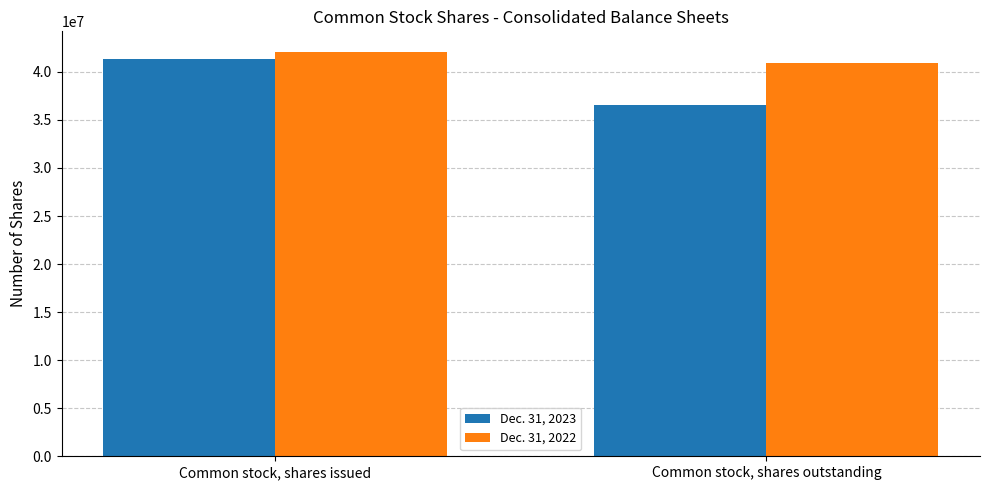

Reading right to left, transcribe all the data shown in this chart.

Dec. 31, 2023: 36520894	41382453
Dec. 31, 2022: 40884268	42110794